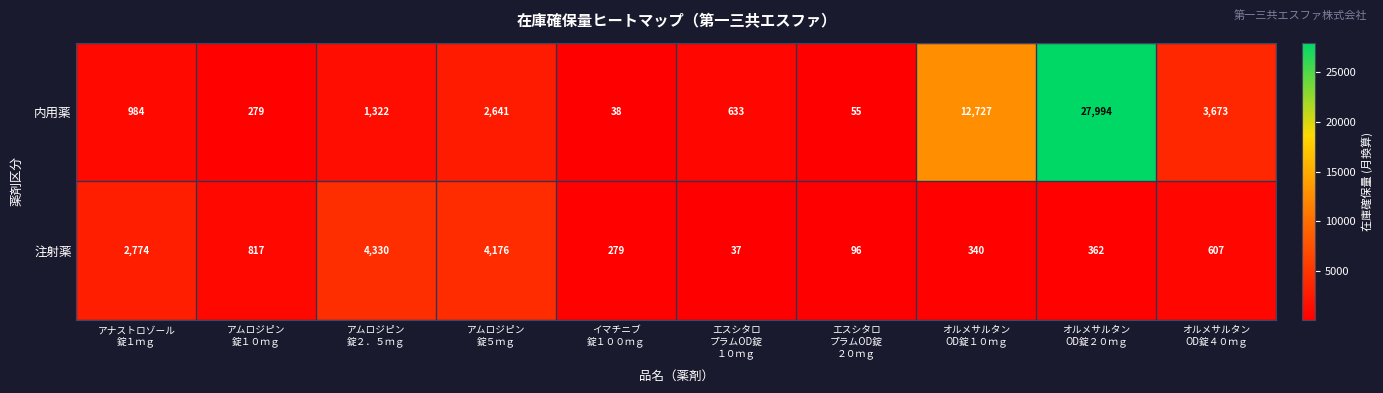

Count the number of data series in this chart.

2